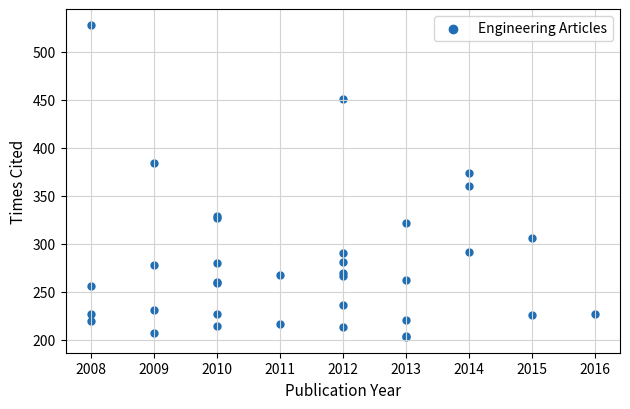

What Y value in the scatter plot is closest to 365?

360